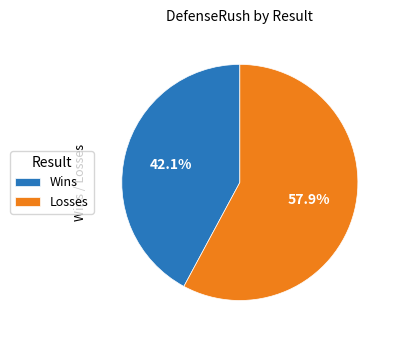

Is there any slice that represents more than half of the pie?

Yes